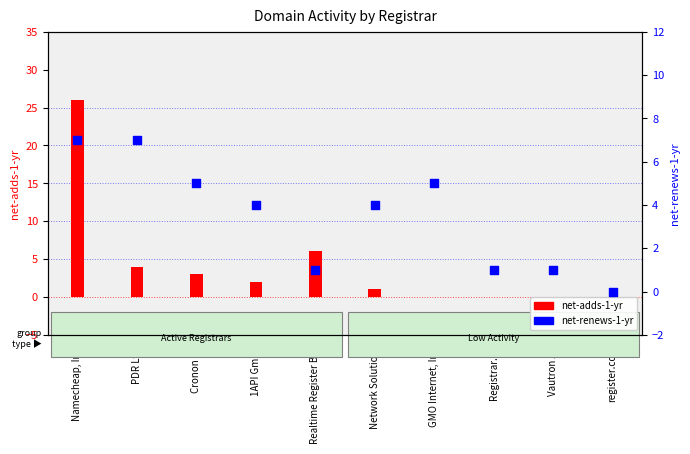

At how many categories does at least one series exceed 4?

5